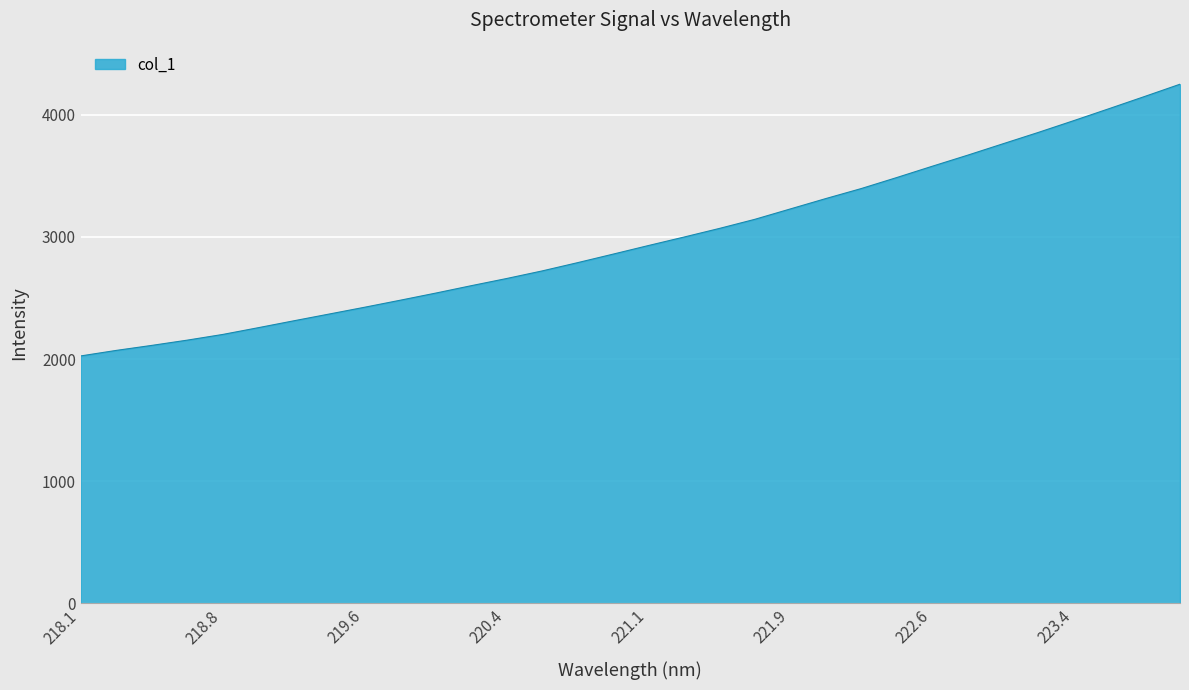

What is the difference between the maximum and minimum values?

2224.3